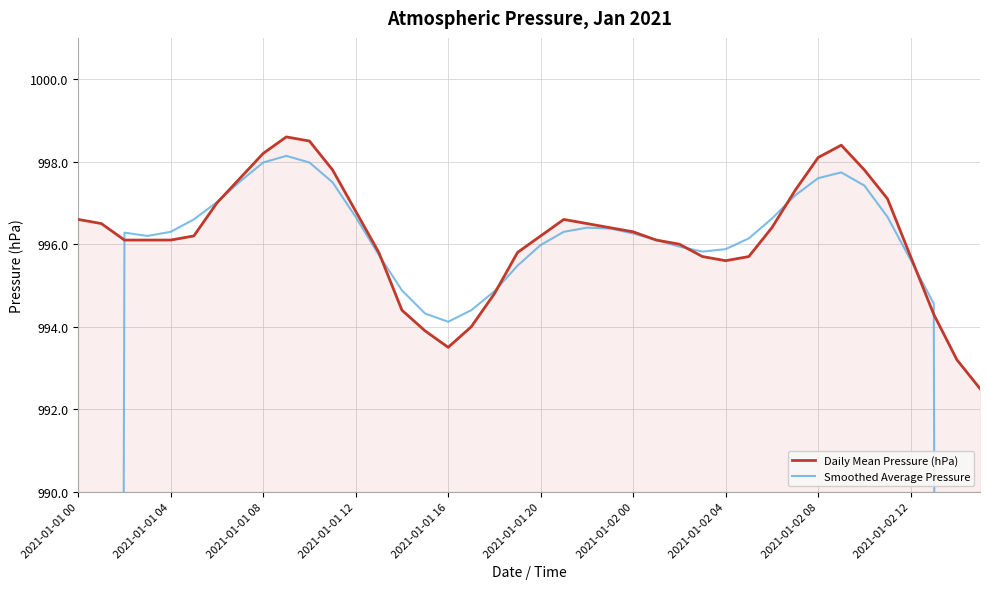

What is the sum of the Daily Mean Pressure (hPa) values at 27 and 35?

1992.8